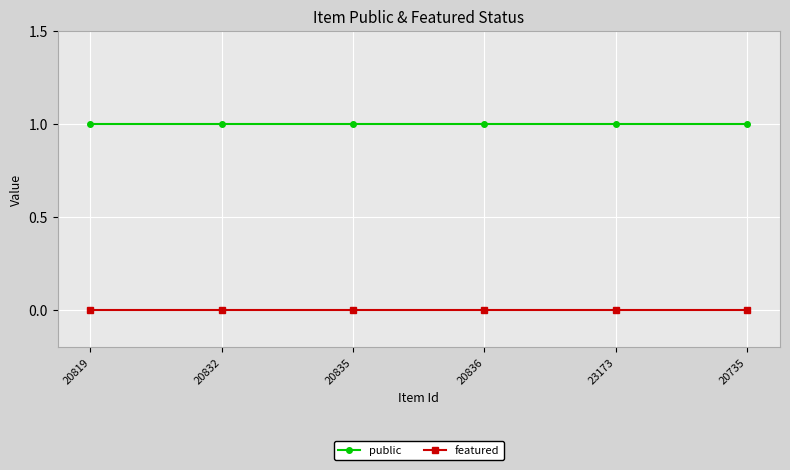

Is the value of public at 20835 greater than the value of featured at 20735?

Yes